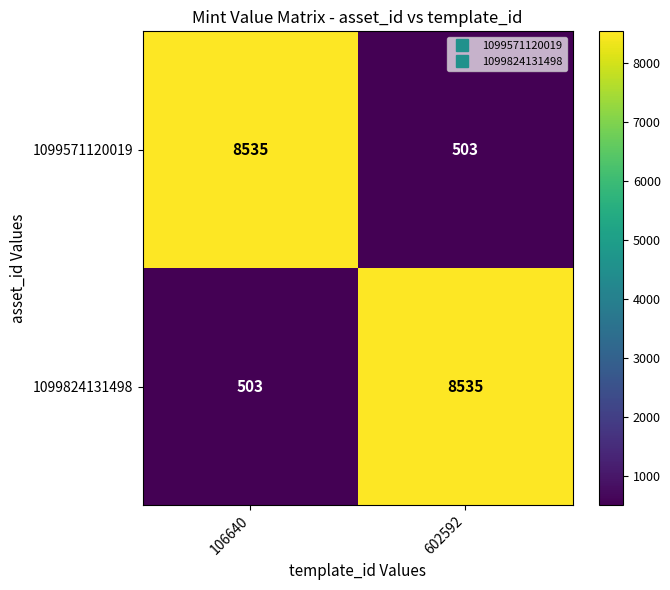

What is the approximate value of 1099571120019 at 602592, to the nearest 100?

500